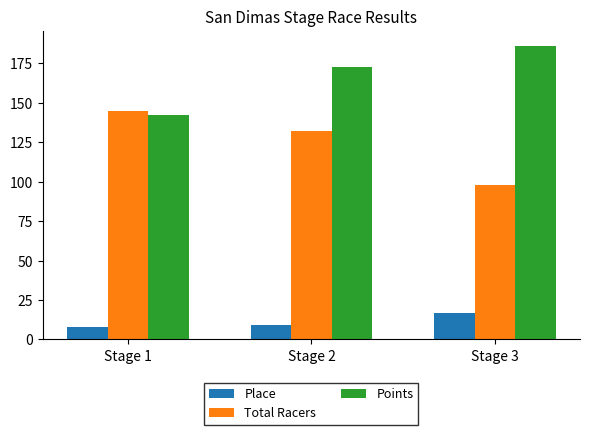

What is the difference between the maximum and second lowest values in the Total Racers series?

13.0